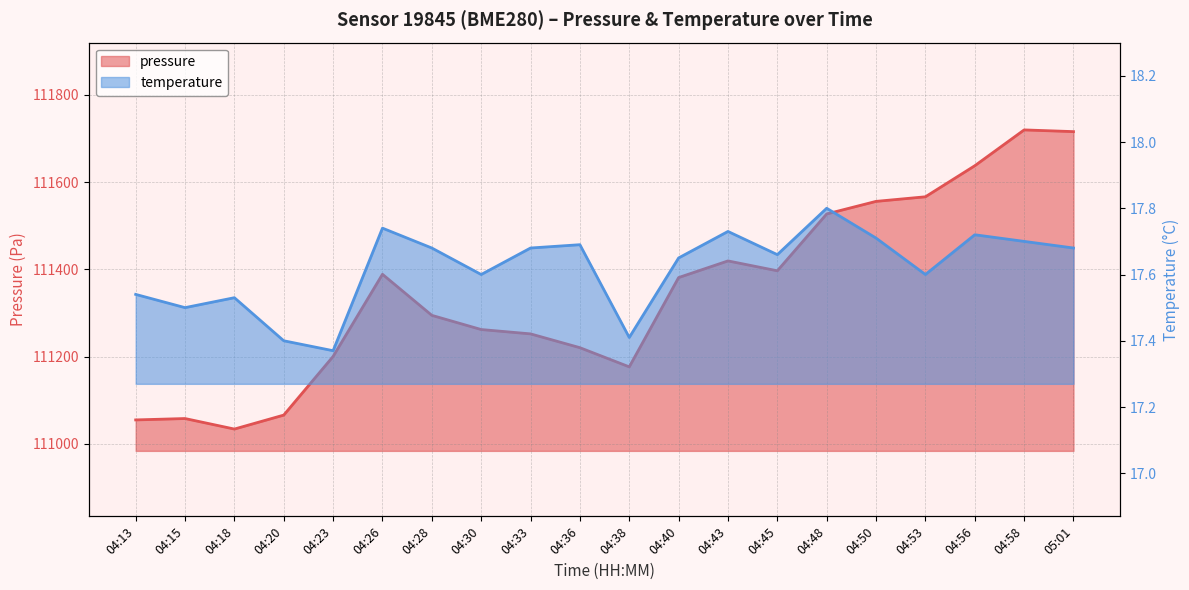

Where does the pressure series first go above 111381?

04:26